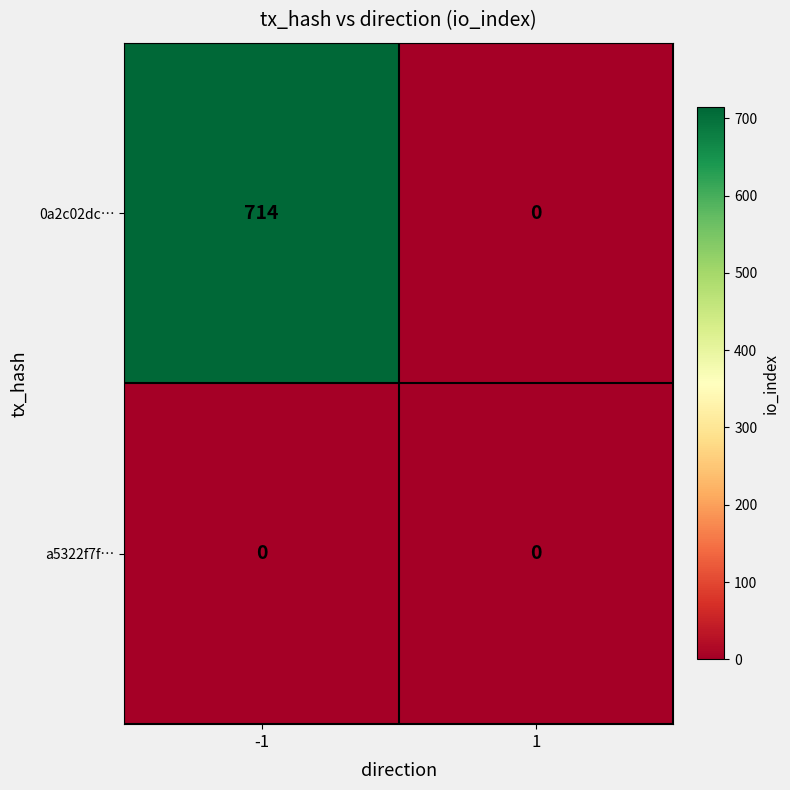

What is the difference between the maximum and minimum values in the 0a2c02dc… series?

714